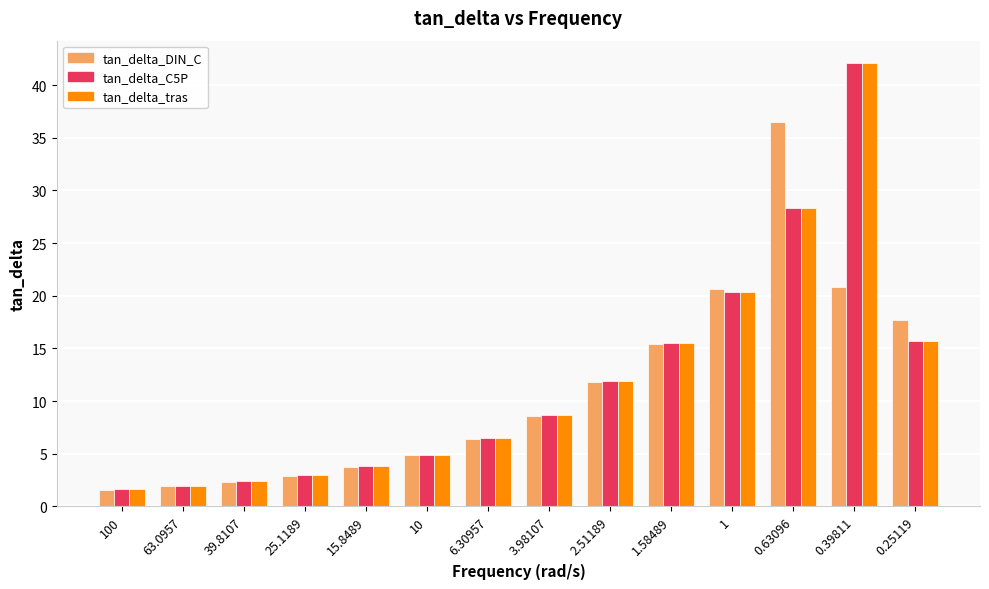

What is the spread (max minus min) of values at 2.51189?

0.1